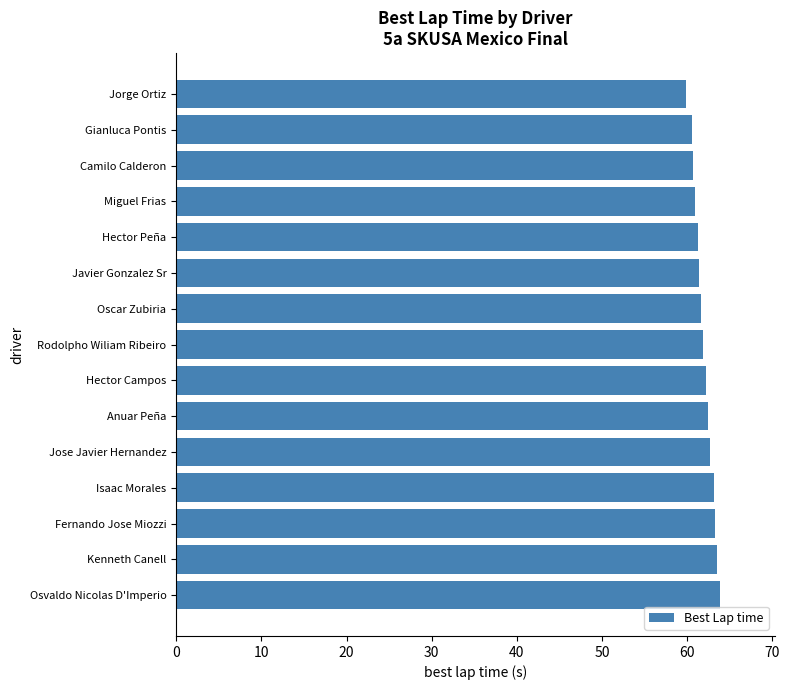

What is the minimum value shown in the chart?

59.9